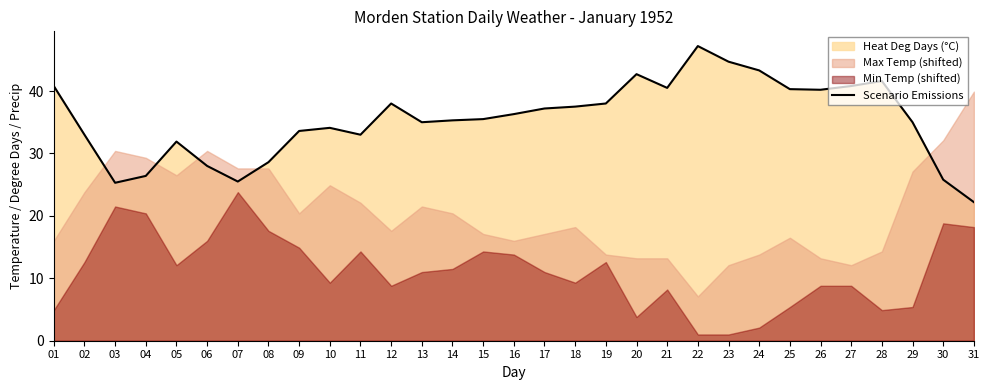

At which category does the data reach its first local valley?

03